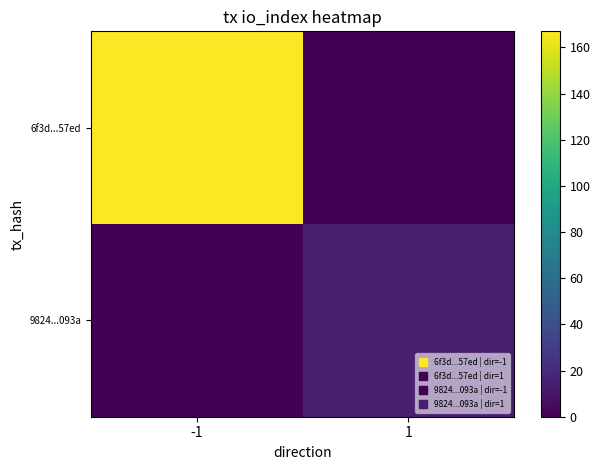

Which series has the largest total across all categories?

6f3d...57ed